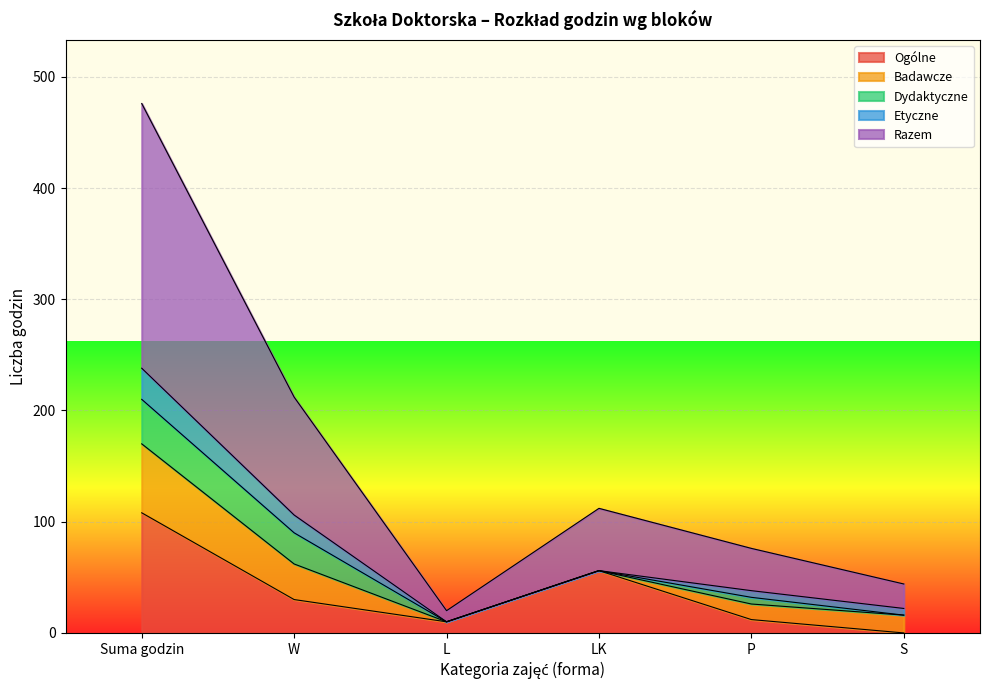

What is the label of the 4th point from the right?

L